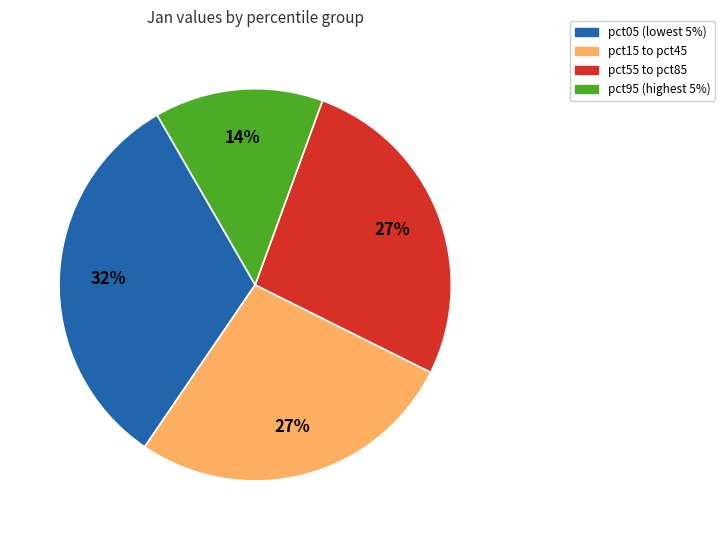

To the nearest percent, what is the average slice percentage?

25%